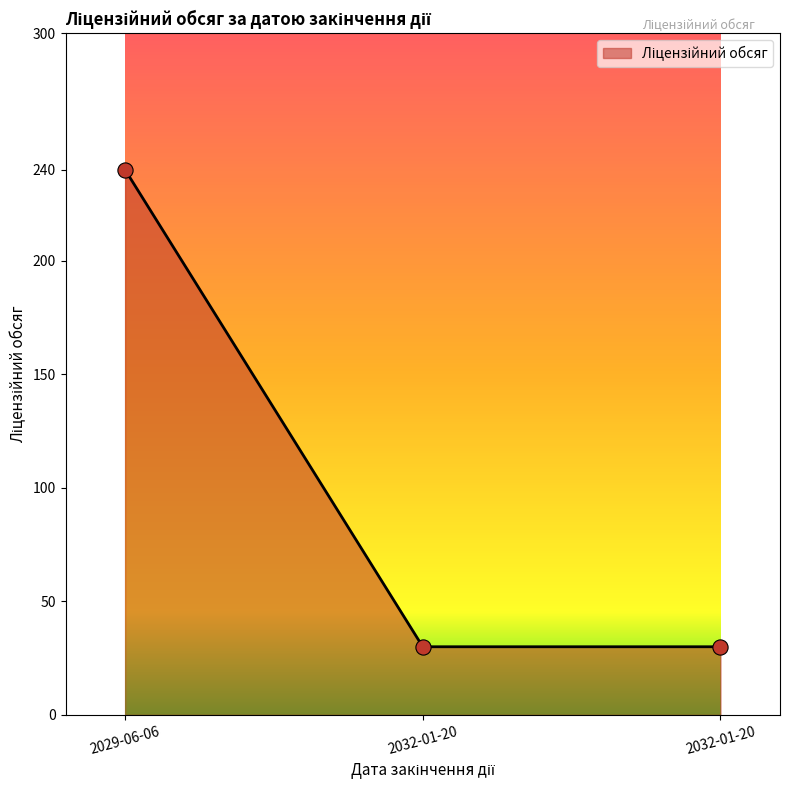

Approximately how many times larger is the value at 2029-06-06 compared to 2032-01-20?

8.0